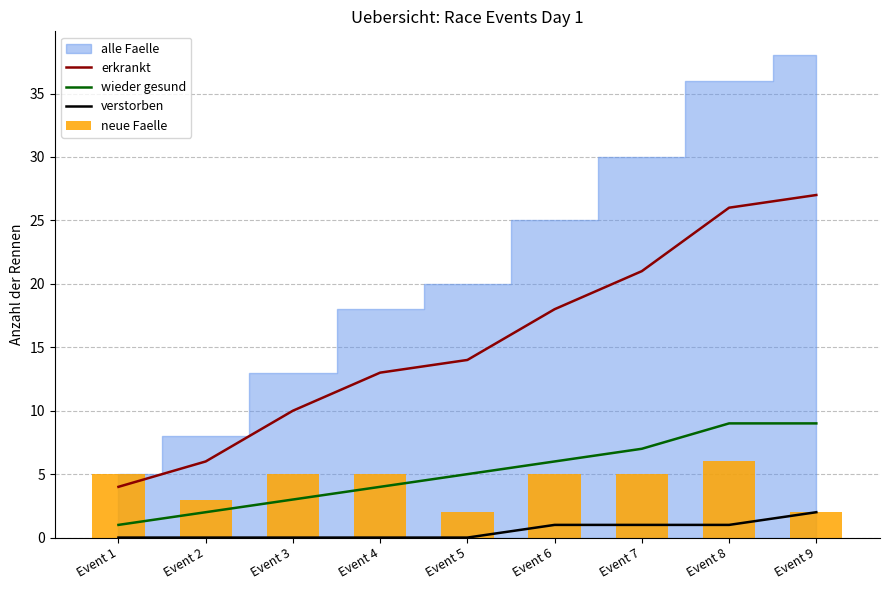

What is the value of the neue Faelle bar at the 9th from the left?

2